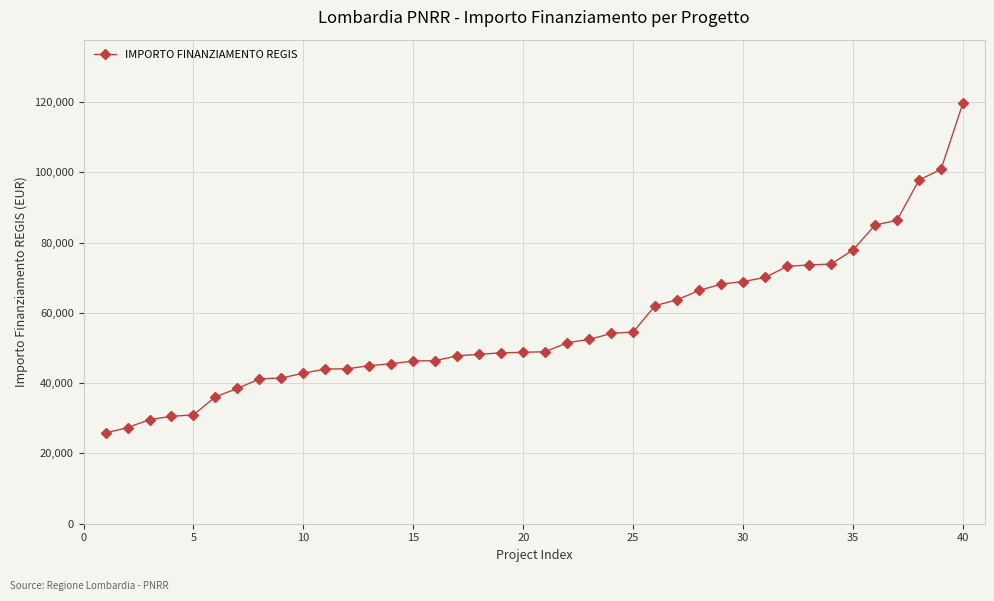

What is the difference between the second highest and second lowest values?

73504.2